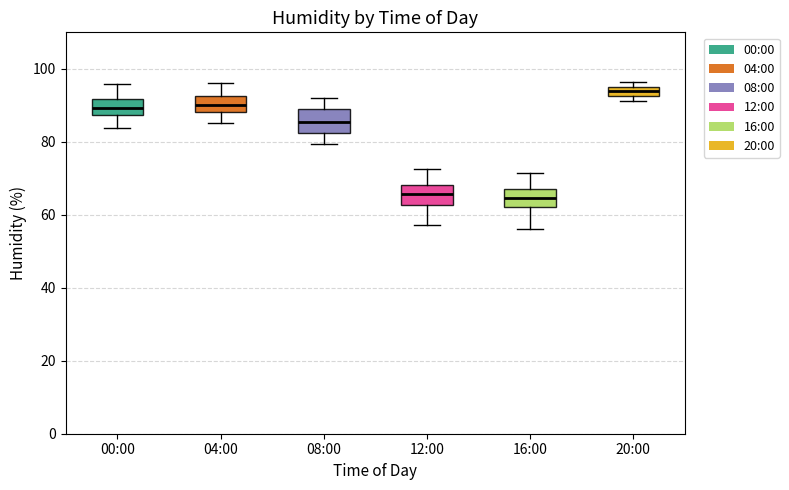

Which box's median line is the highest?

20:00